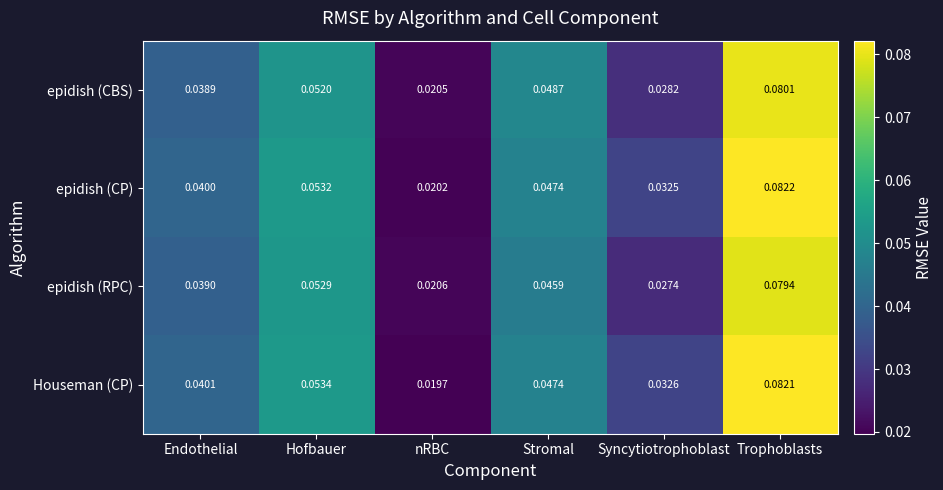

At which label is epidish (CP) closest to 0?

nRBC